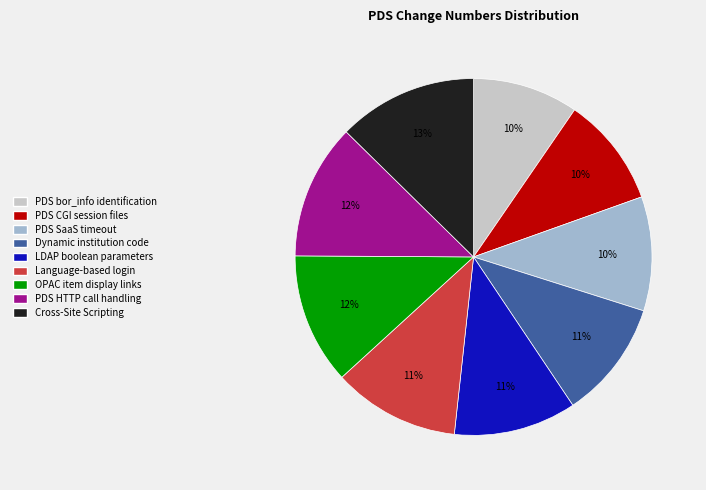

Is there a majority slice in this chart?

No